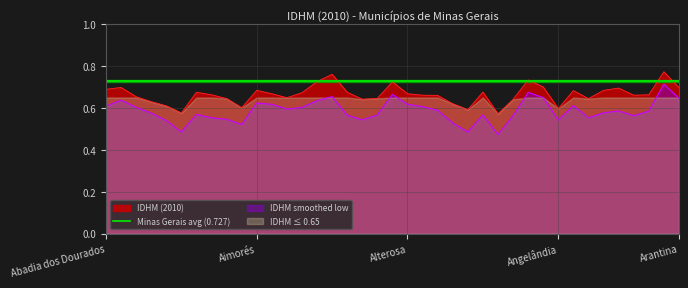

Reading left to right, what are all the values shown in this chart?

0.7	0.7	0.7	0.6	0.6	0.6	0.7	0.7	0.6	0.6	0.7	0.7	0.6	0.7	0.7	0.8	0.7	0.6	0.6	0.7	0.7	0.7	0.7	0.6	0.6	0.7	0.6	0.6	0.7	0.7	0.6	0.7	0.6	0.7	0.7	0.7	0.7	0.8	0.7